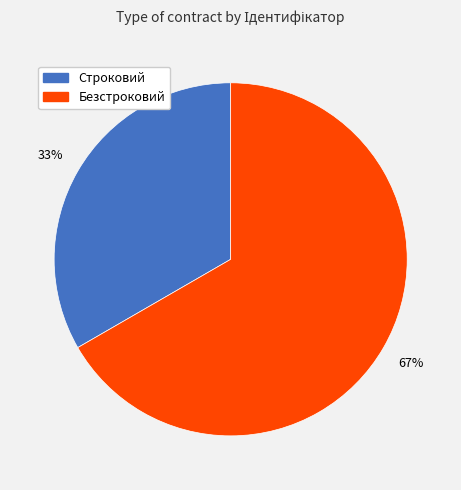

Which has a higher value, Безстроковий or Строковий?

Безстроковий